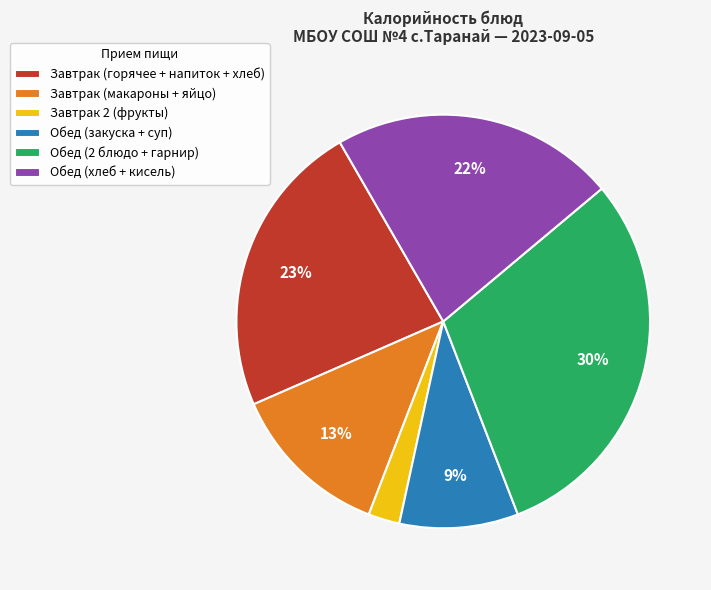

Which category has the biggest portion of the pie?

Обед (2 блюдо + гарнир)